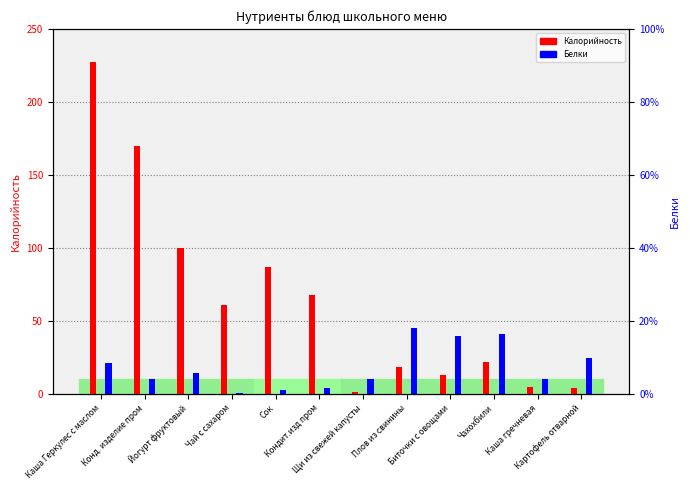

What is the label of the 2nd bar from the right?

Каша гречневая